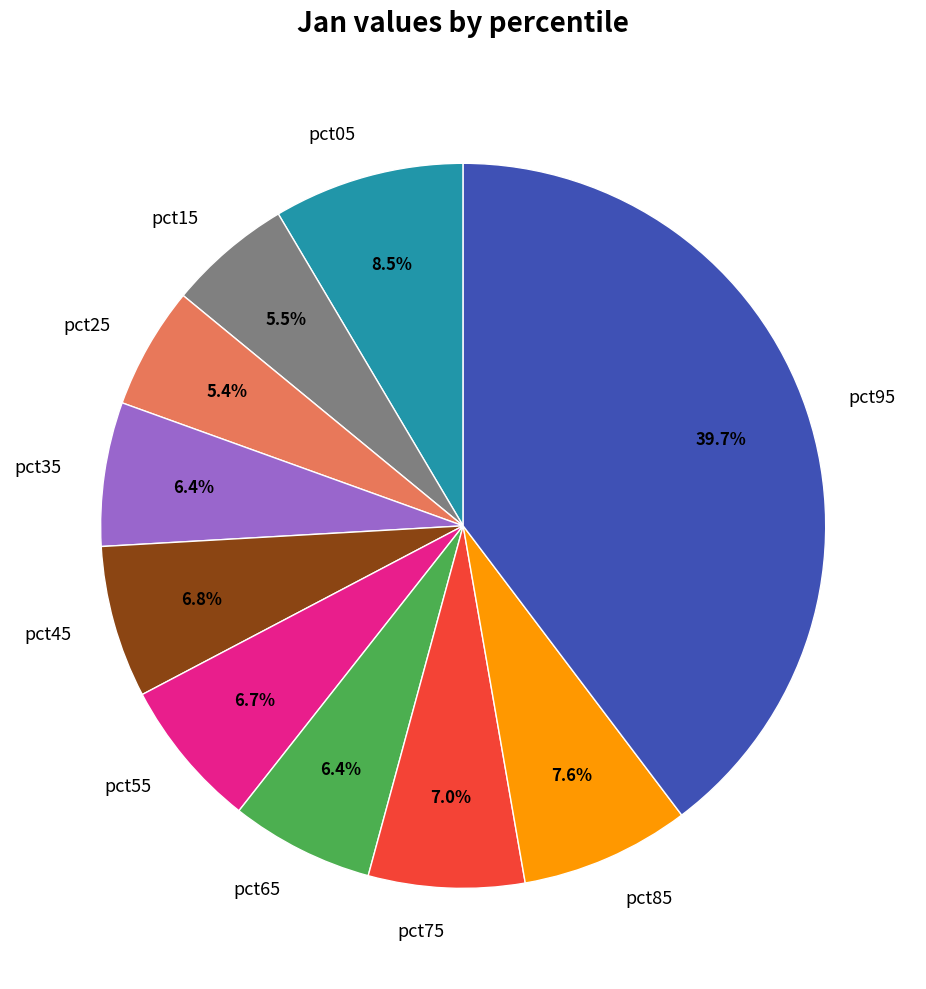

Which category has the biggest portion of the pie?

pct95